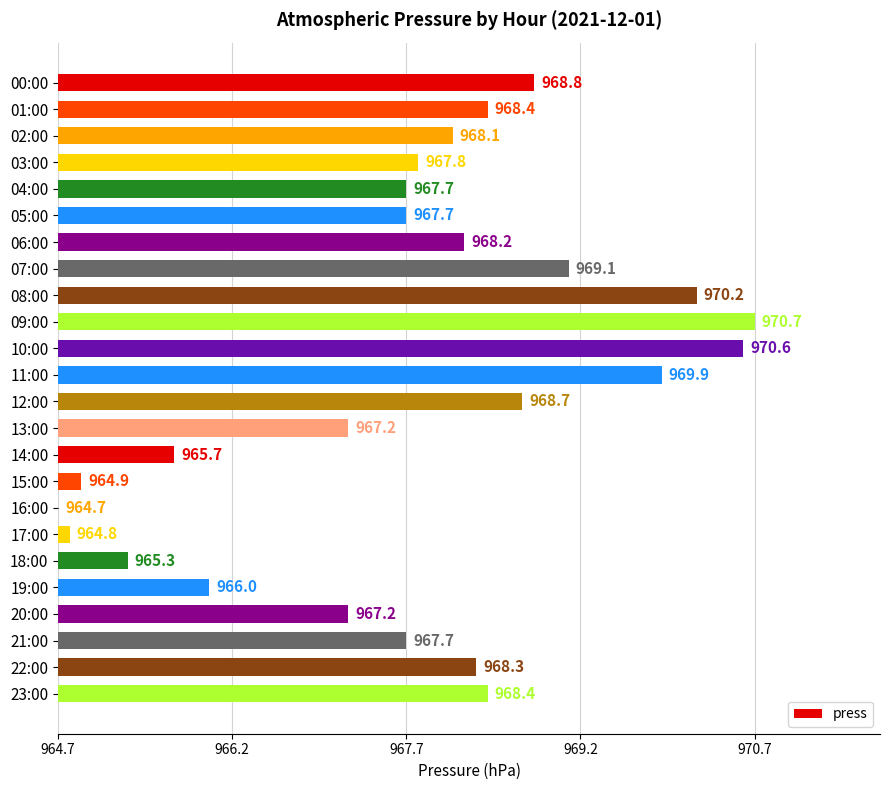

At which category does the chart reach its peak across all series?

09:00